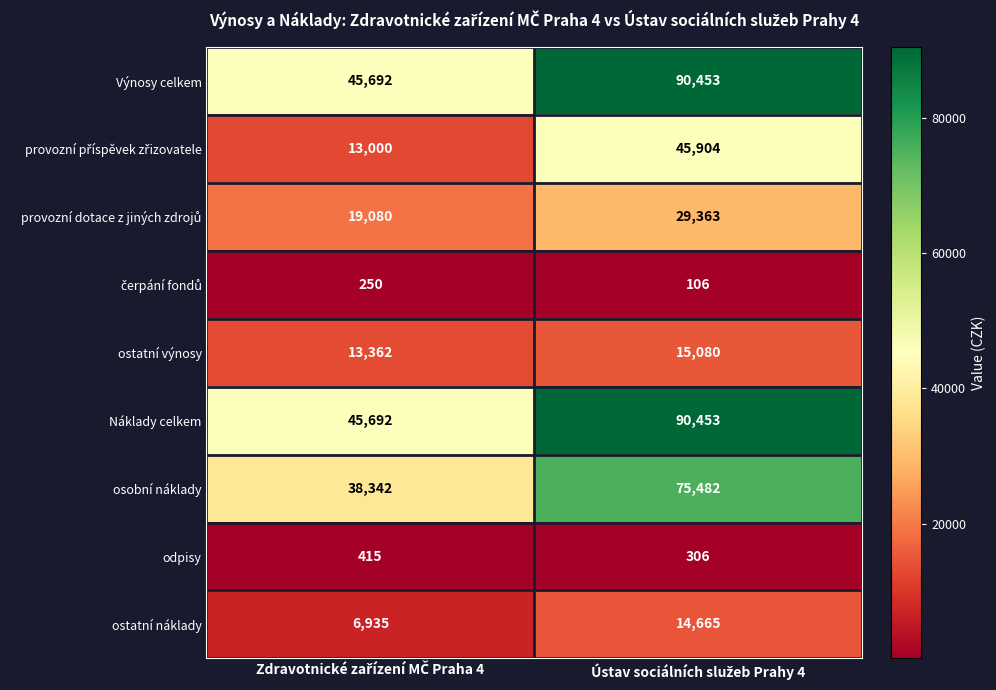

What is the sum of all odpisy values?

721